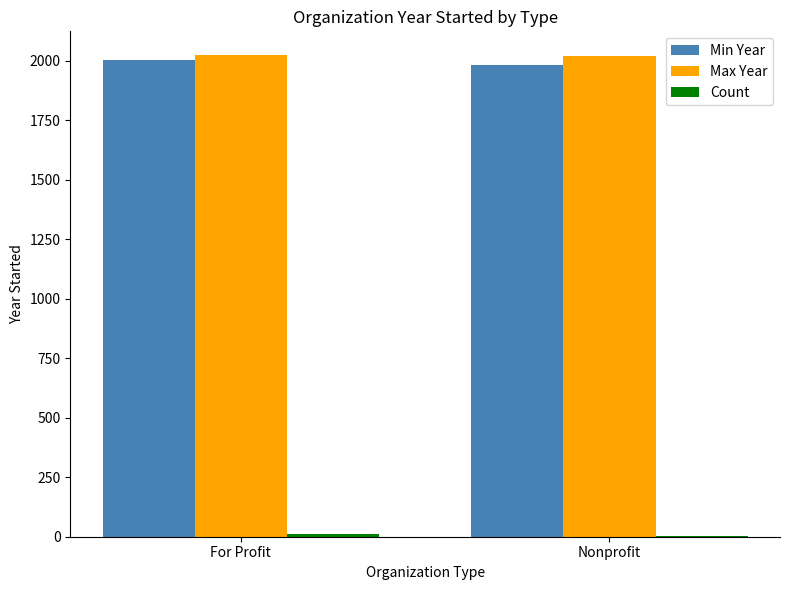

True or false: Min Year has a value of 1180 at Nonprofit.

False